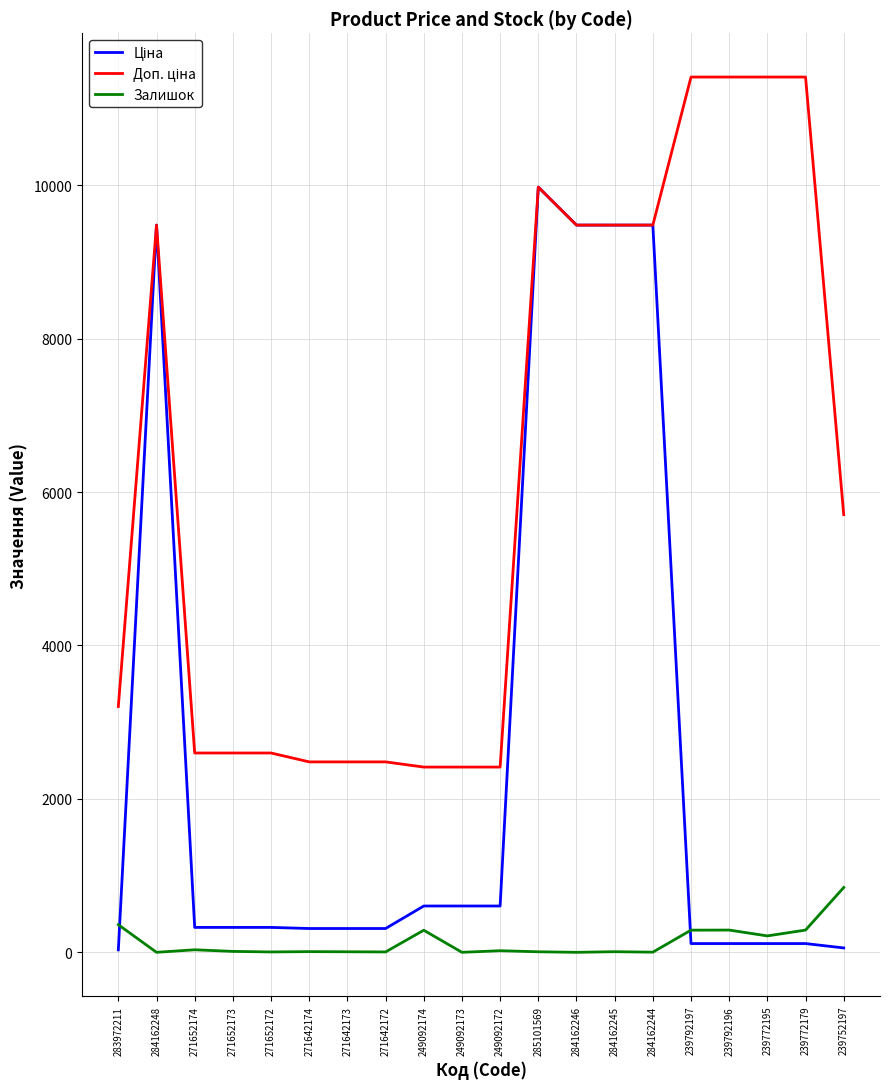

At which category is the sum across all series the highest?

285101569